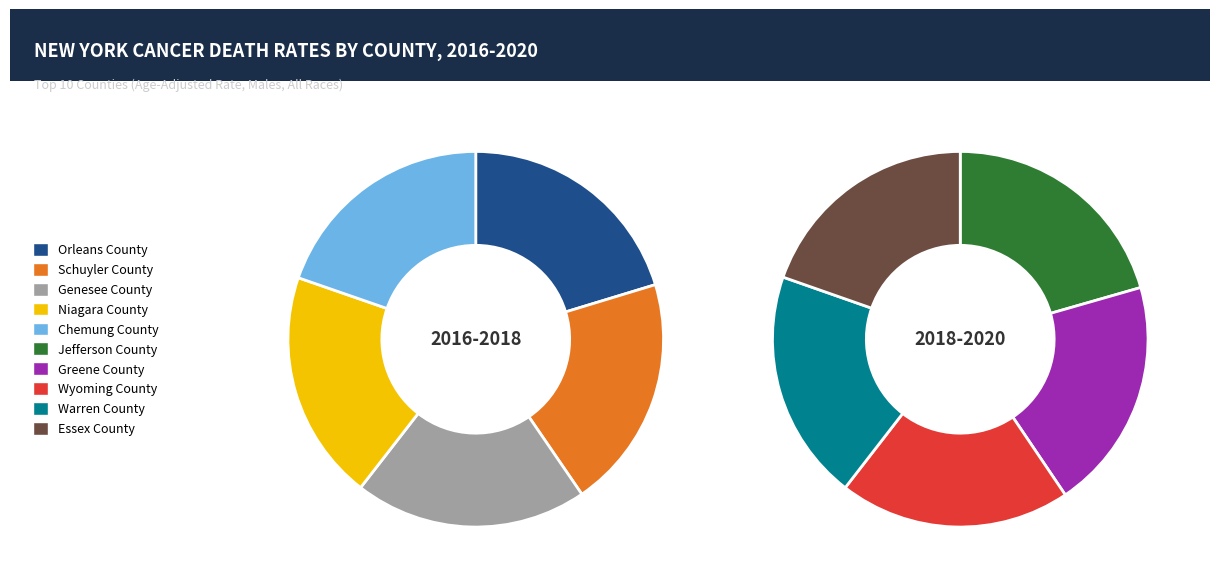

Count the number of slices in the pie.

10